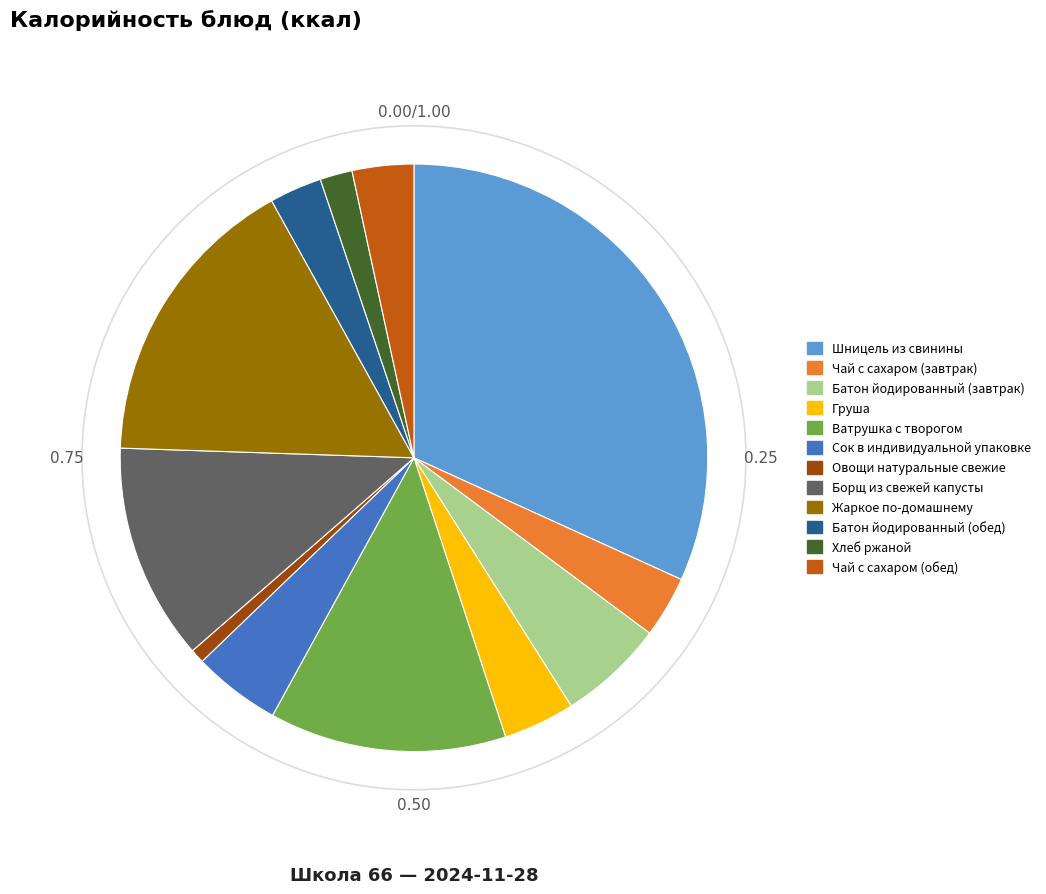

Count the number of slices in the pie.

12